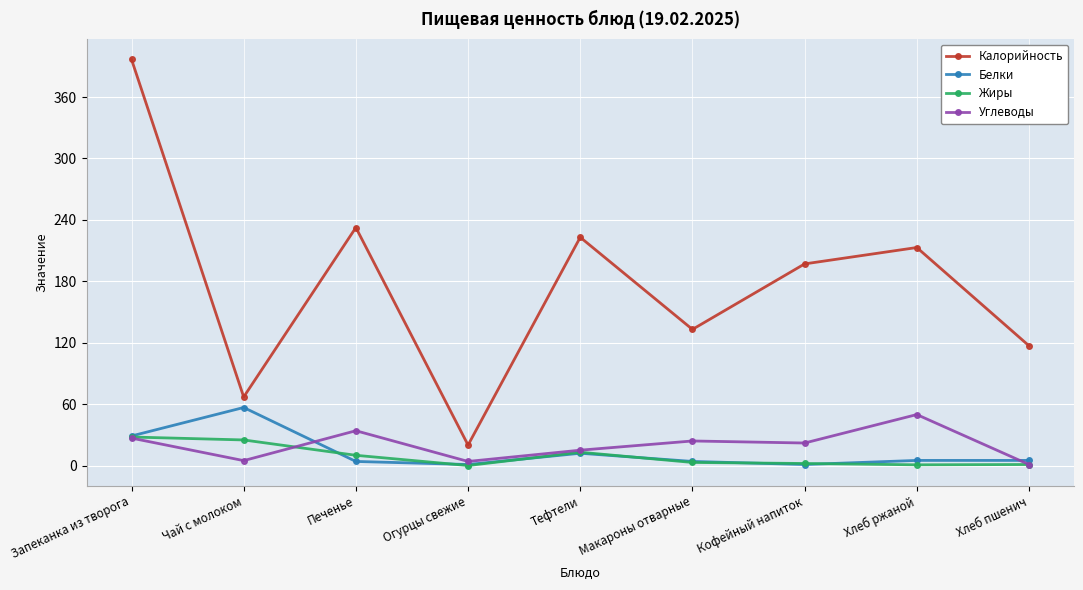

What is the spread (max minus min) of values at Огурцы свежие?

20.0